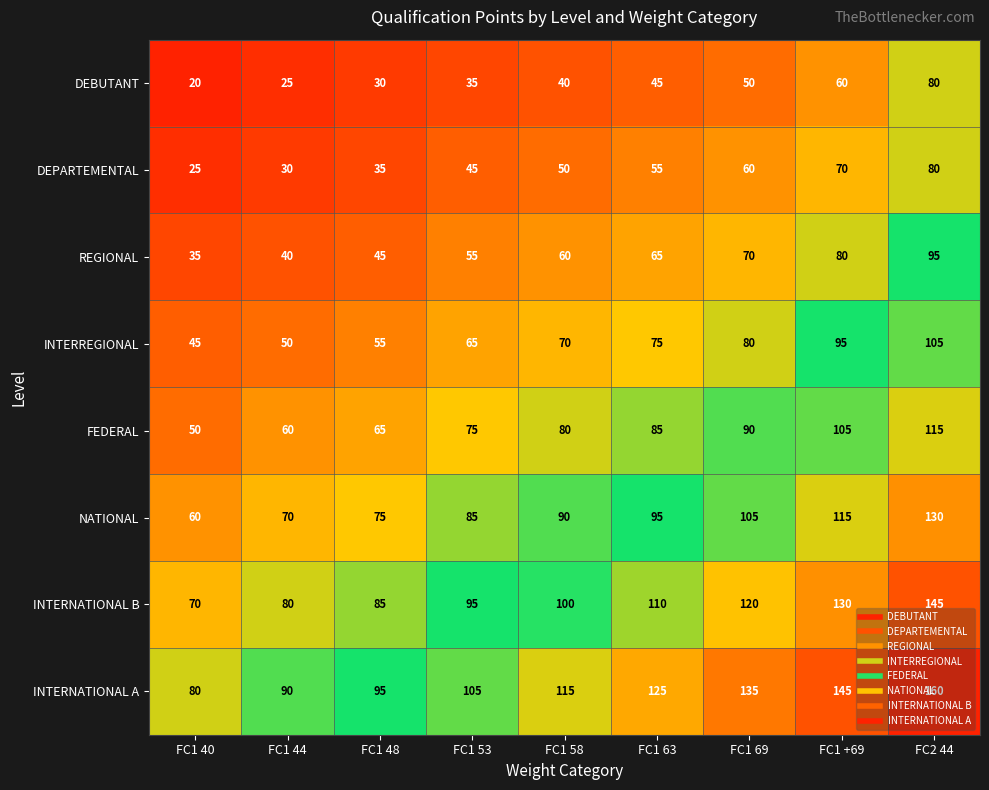

Is the value of INTERNATIONAL B at FC1 +69 greater than the value of DEBUTANT at FC1 +69?

Yes